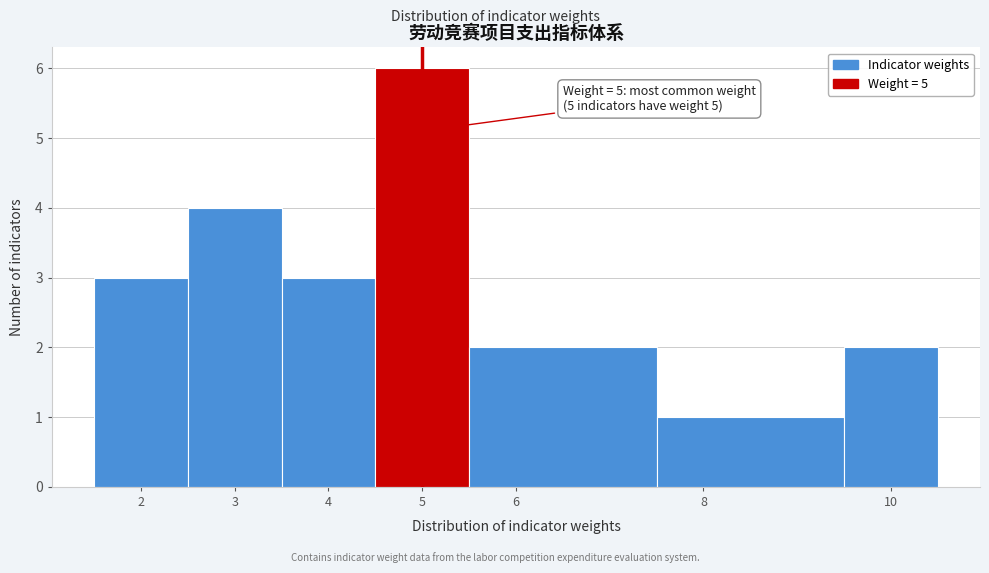

Which range on the x-axis has the tallest bar?

4.5 to 5.5